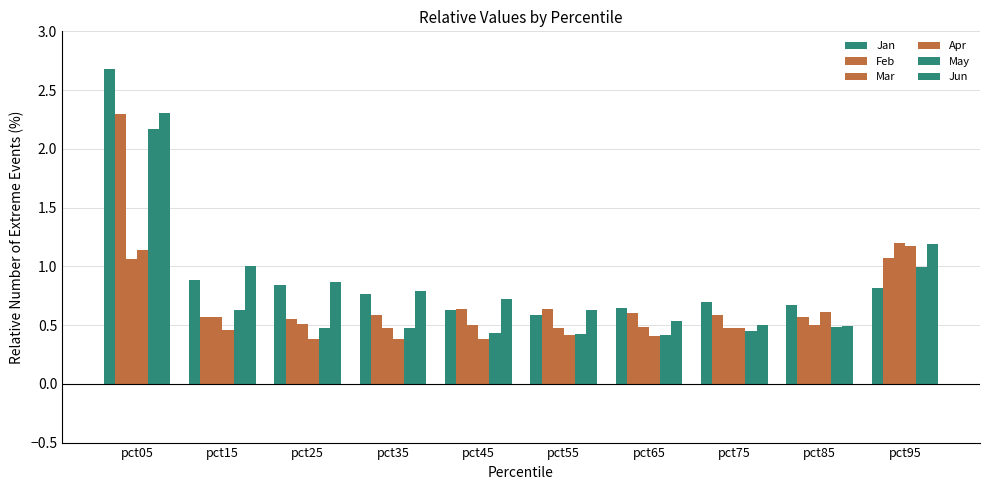

At how many categories does at least one series exceed 1?

3